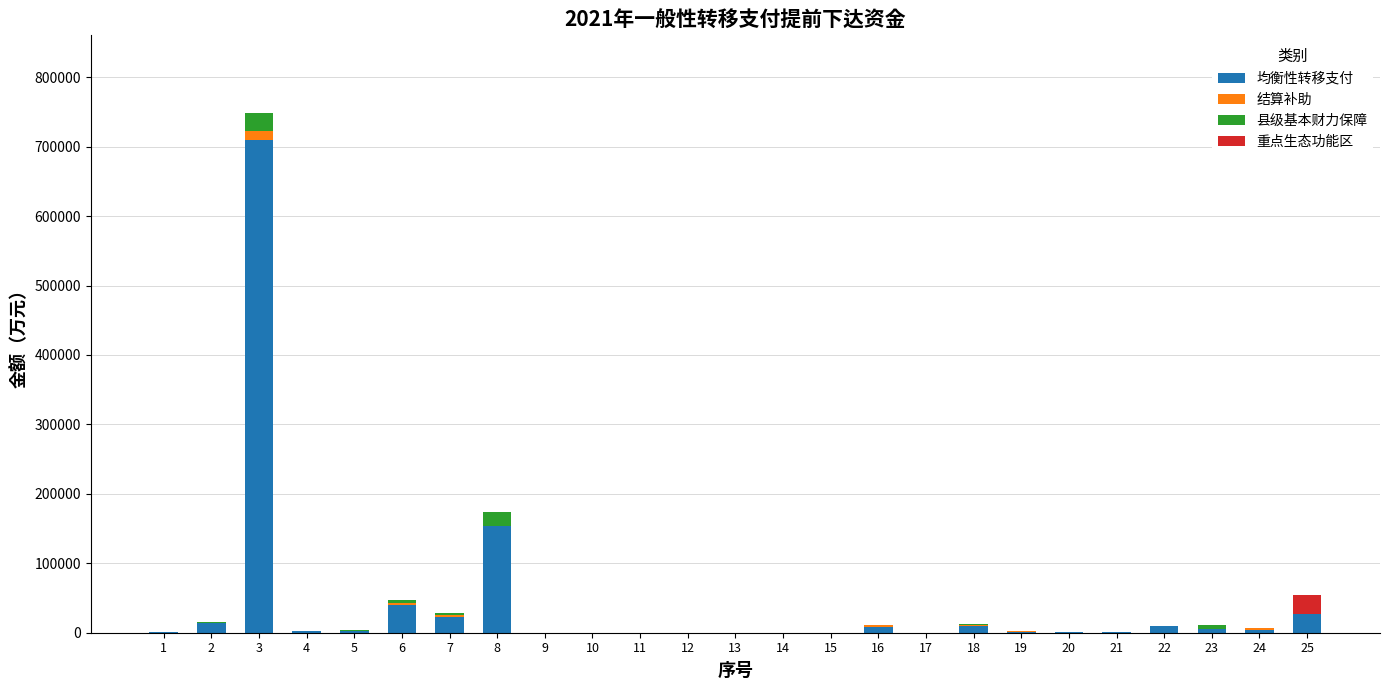

What are all the series names shown in the legend?

均衡性转移支付, 结算补助, 县级基本财力保障, 重点生态功能区